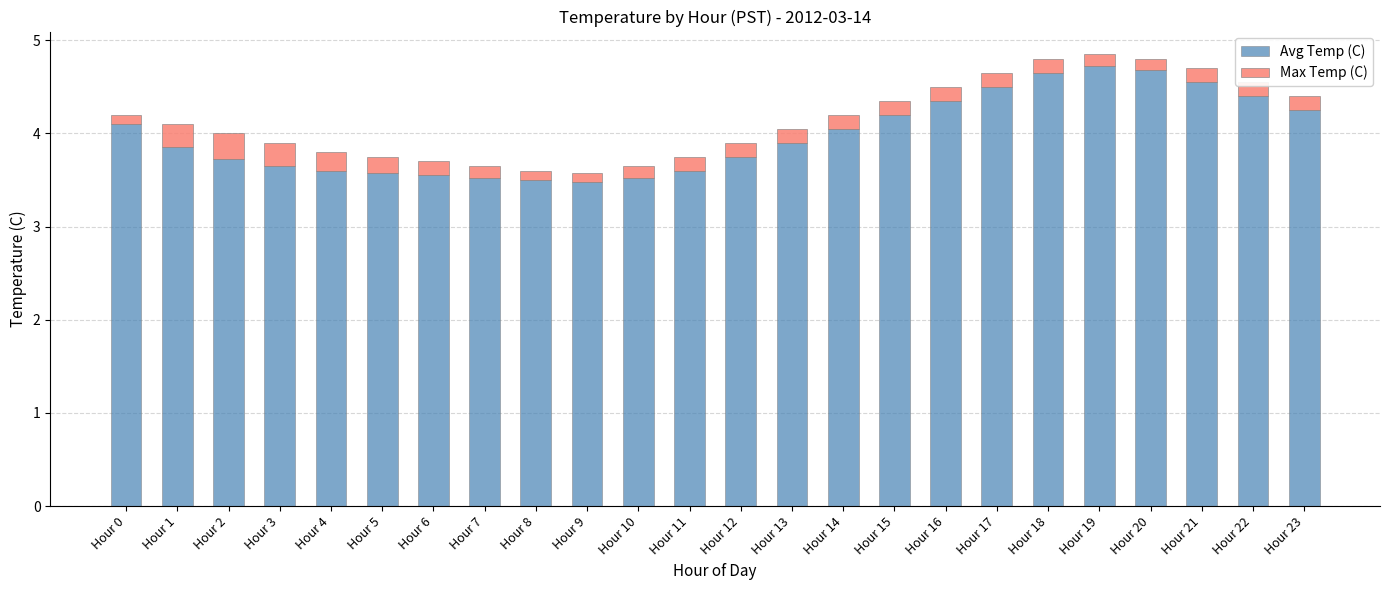

How many distinct data groups are displayed?

2